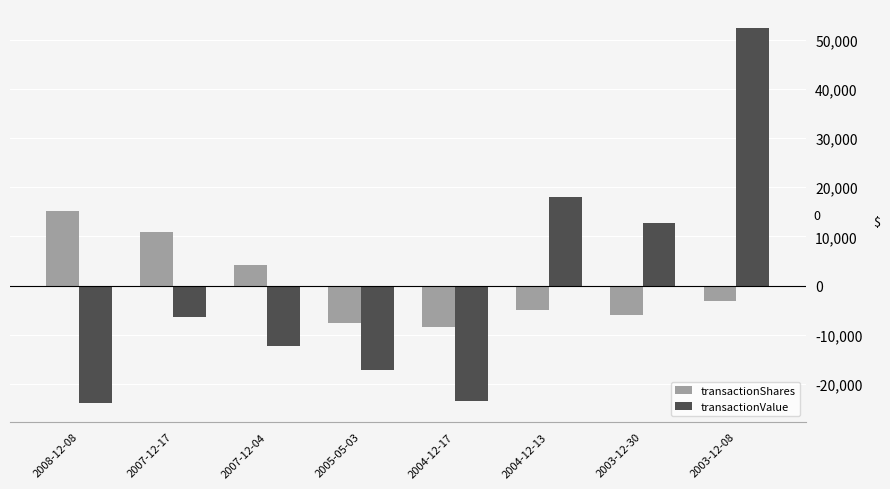

Is it true that transactionValue equals 34397.6 at 2003-12-08?

False